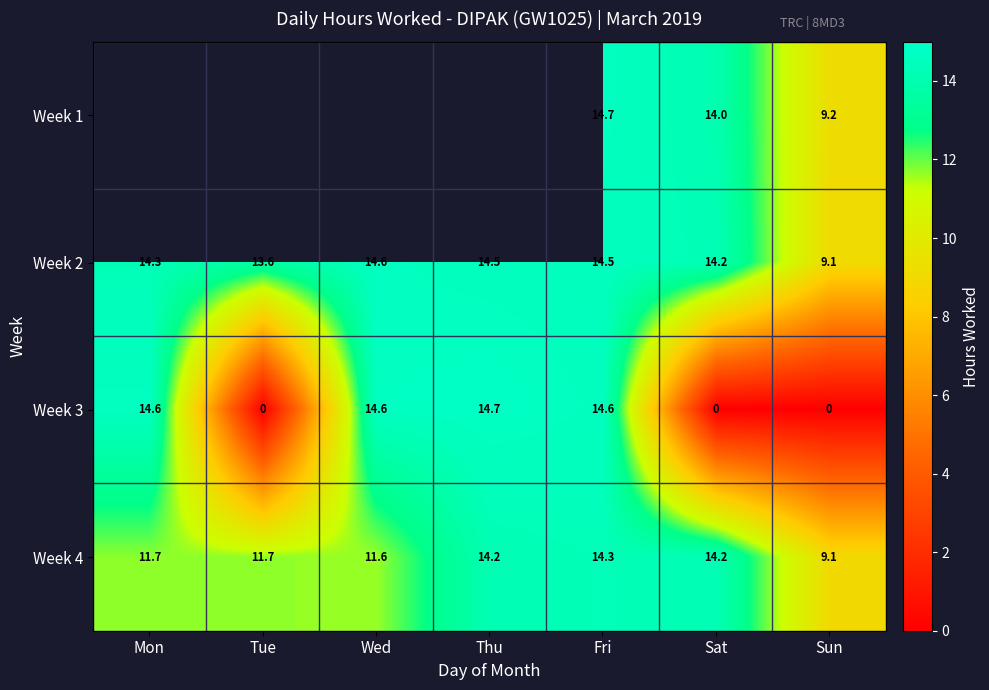

Where does the Week 4 series first go above 11?

Mon